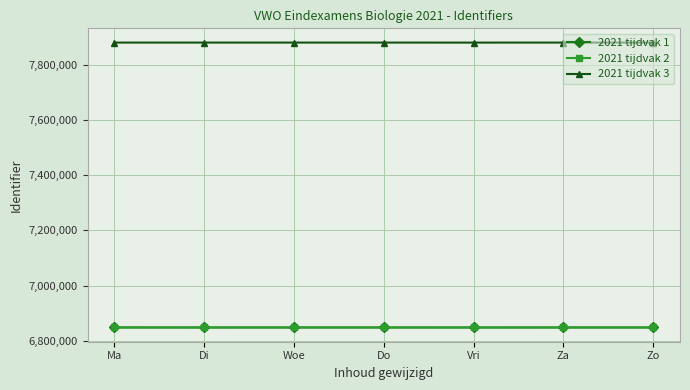

What is the label of the 5th point from the left?

Vri